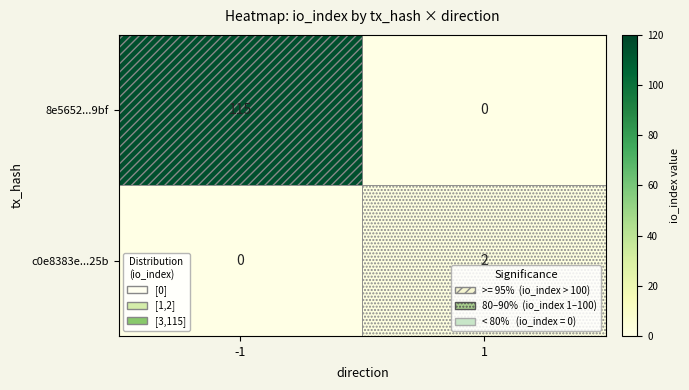

List the series in order of their peak value, highest first.

8e5652...9bf, c0e8383e...25b